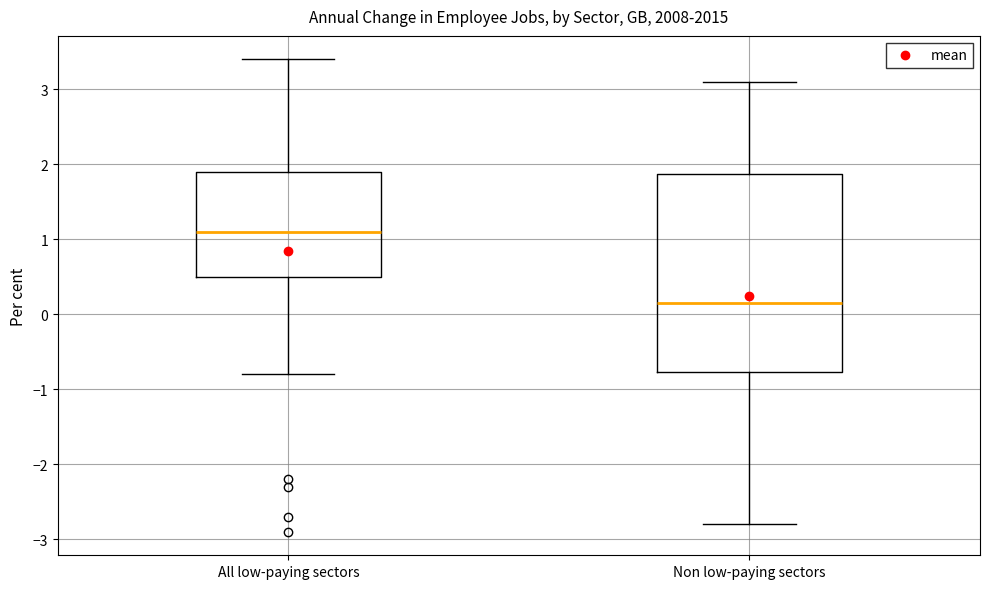

Reading left to right, transcribe this box plot: for each box, give where its median line is, the range the box spans, and where its two whiskers end, as read against the y-axis. The values are not printed on the chart, so give them approximately, as read against the axis.

All low-paying sectors: median 1.1, box 0.5 to 1.9, whiskers -0.8 to 3.4
Non low-paying sectors: median 0.2, box -0.8 to 1.9, whiskers -2.8 to 3.1